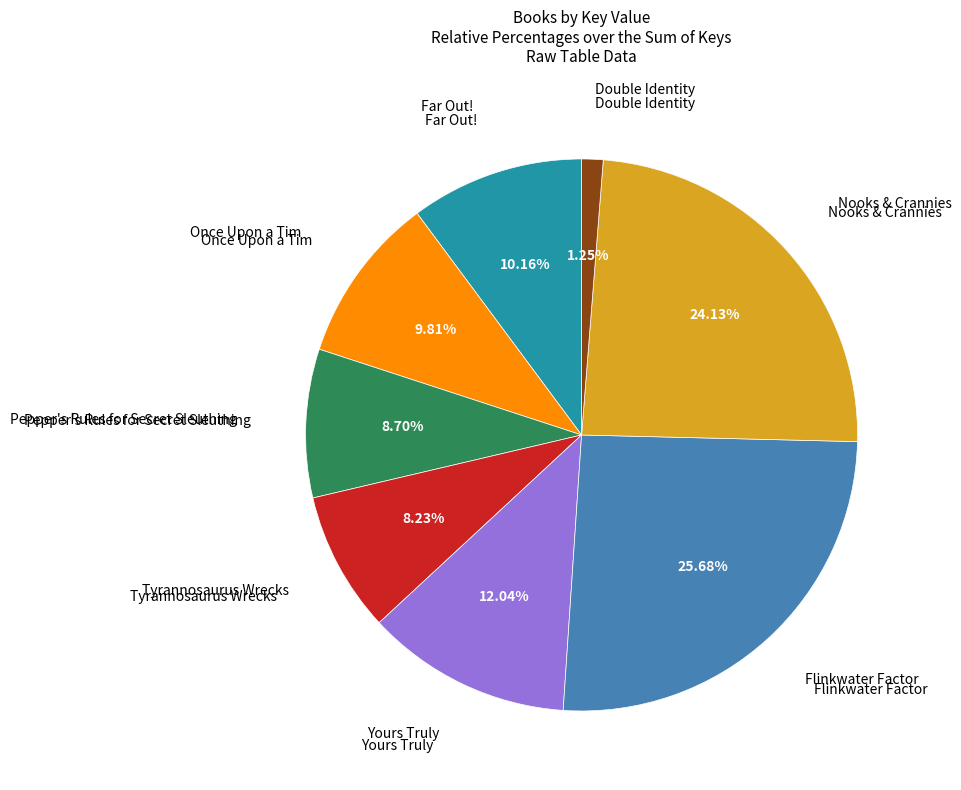

Is there a majority slice in this chart?

No